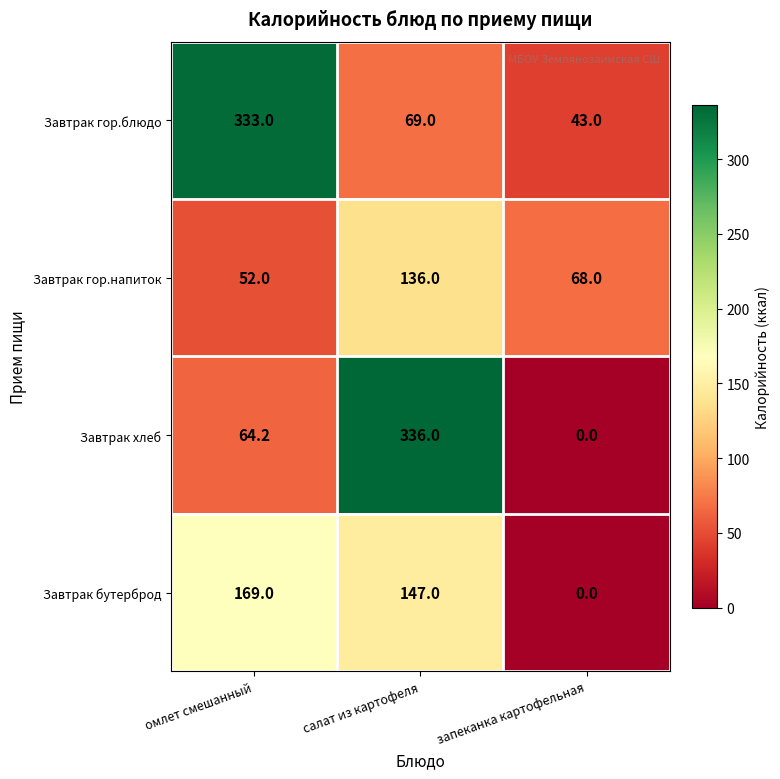

Reading left to right, what are all the values shown in this chart?

Завтрак гор.блюдо: 333.0	69.0	43.0
Завтрак гор.напиток: 52.0	136.0	68.0
Завтрак хлеб: 64.2	336.0	0.0
Завтрак бутерброд: 169.0	147.0	0.0